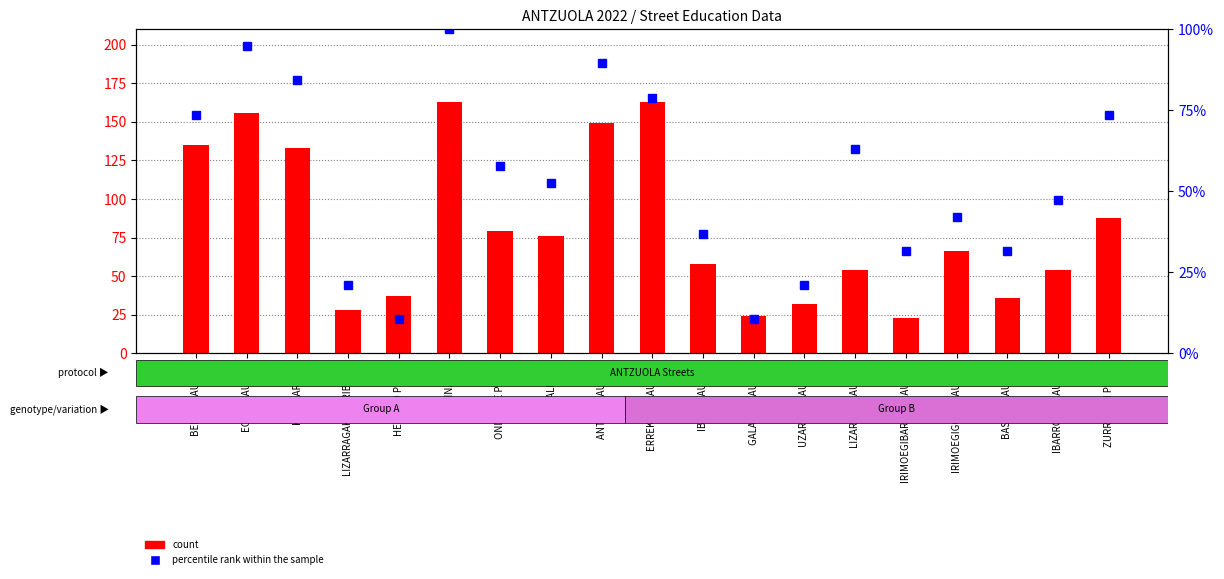

Reading left to right, what are all the values shown in this chart?

count: 135.0	156.0	133.0	28.0	37.0	163.0	79.0	76.0	149.0	163.0	58.0	24.0	32.0	54.0	23.0	66.0	36.0	54.0	88.0
percentile rank within the sample: 73.7	94.7	84.2	21.1	10.5	100.0	57.9	52.6	89.5	78.9	36.8	10.5	21.1	63.2	31.6	42.1	31.6	47.4	73.7